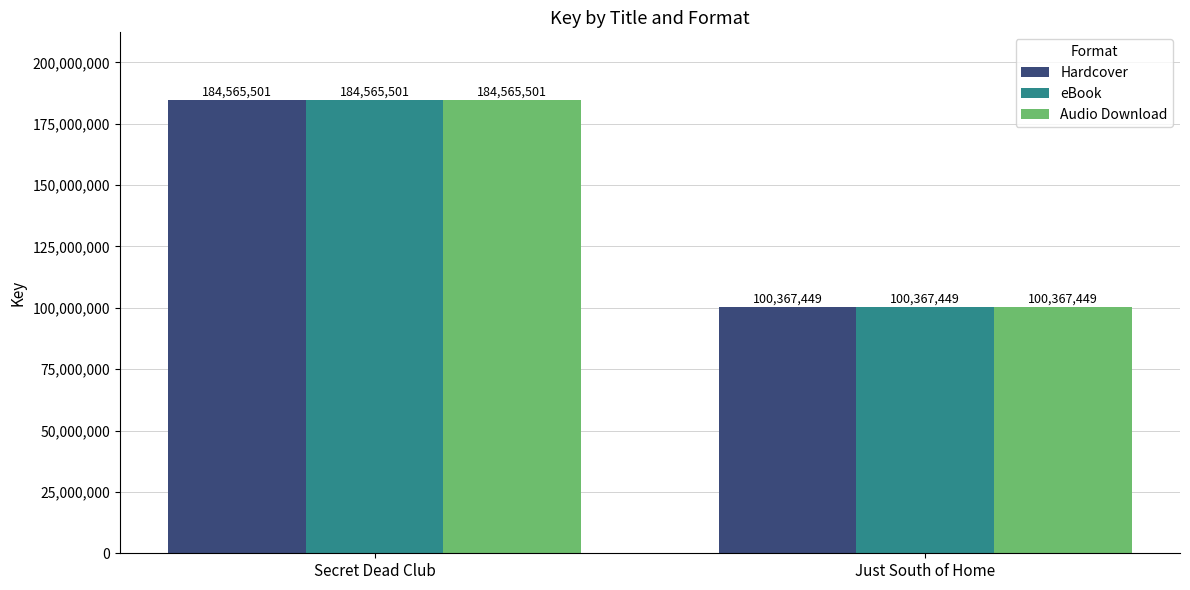

What is the label of the 2nd bar from the right?

Secret Dead Club